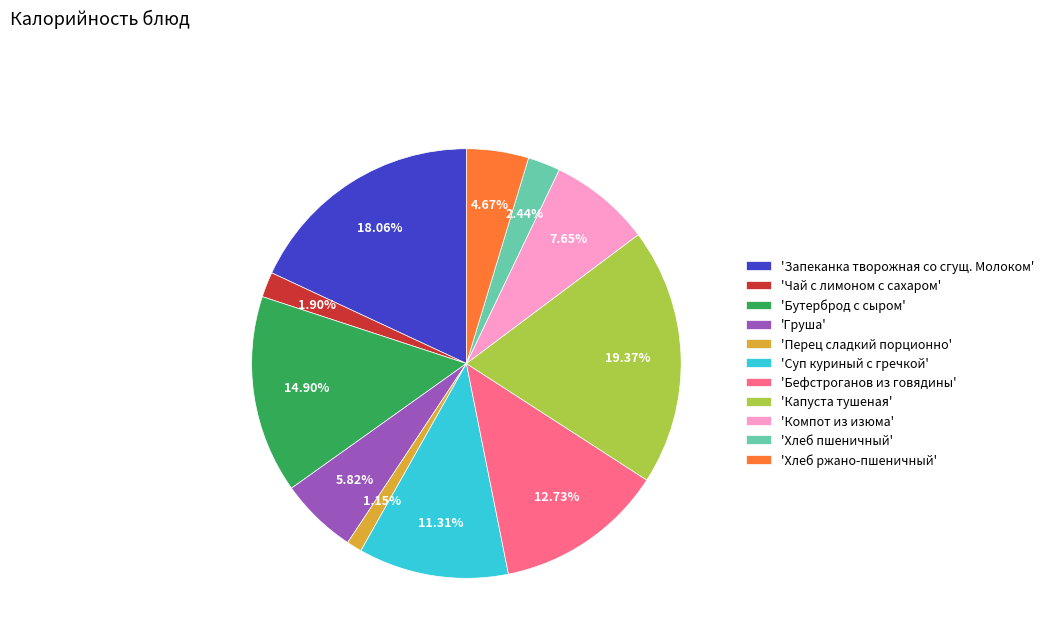

Which slice is the smallest?

'Перец сладкий порционно'